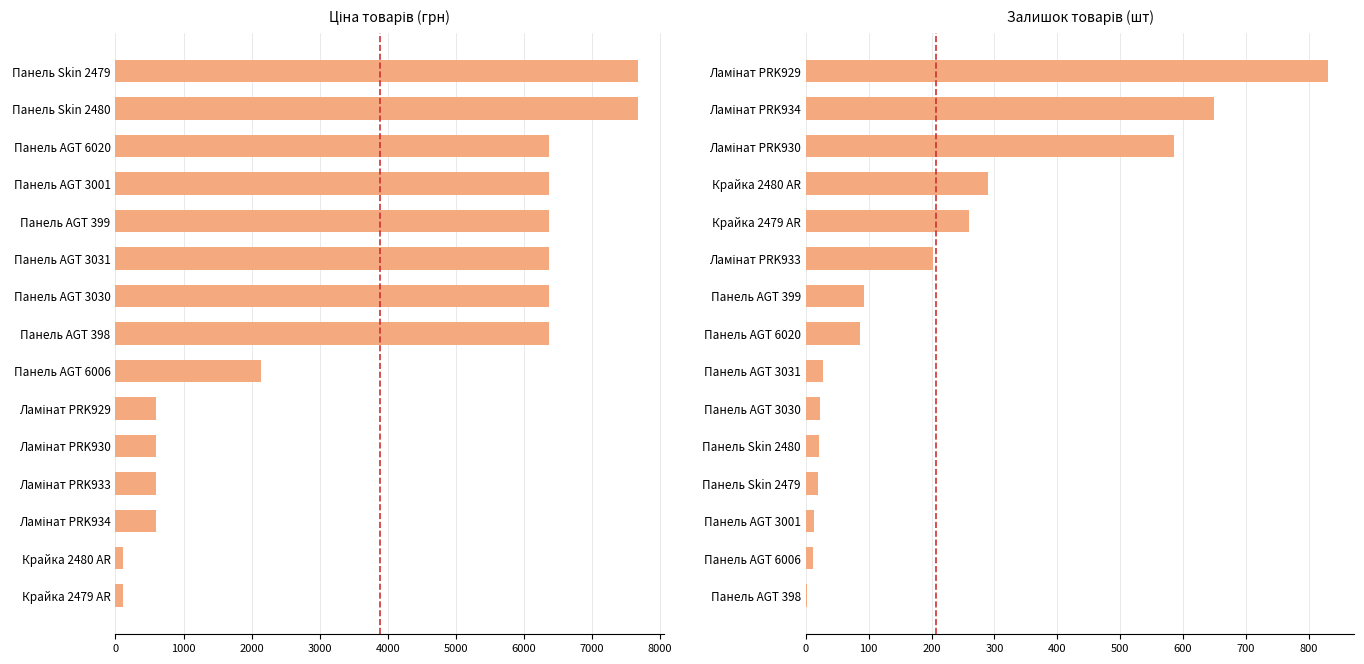

Are the bars horizontal?

Yes